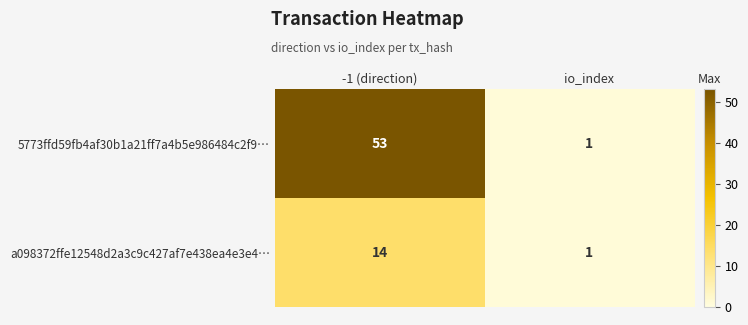

What is the difference between the highest and lowest values at -1 (direction)?

39